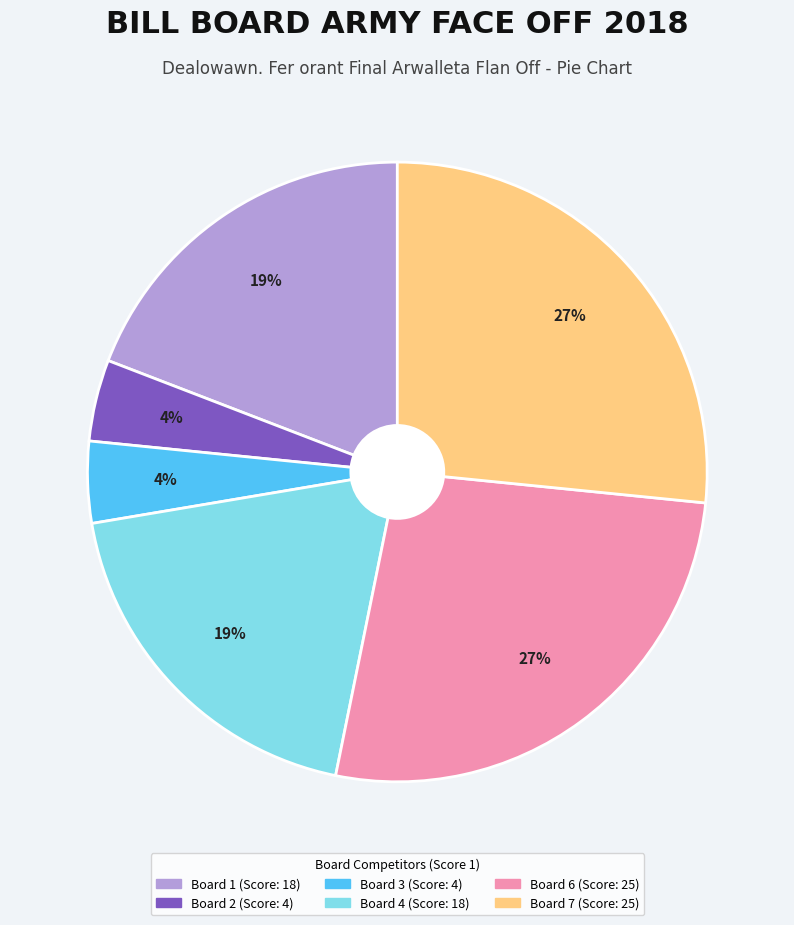

Is there any slice that represents more than half of the pie?

No